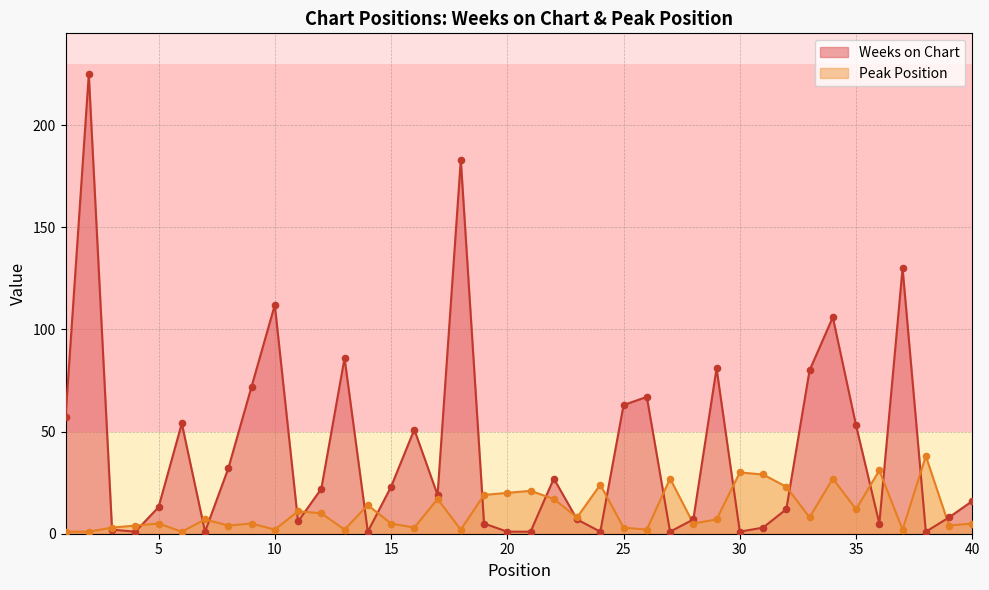

At how many categories does at least one series exceed 181?

2